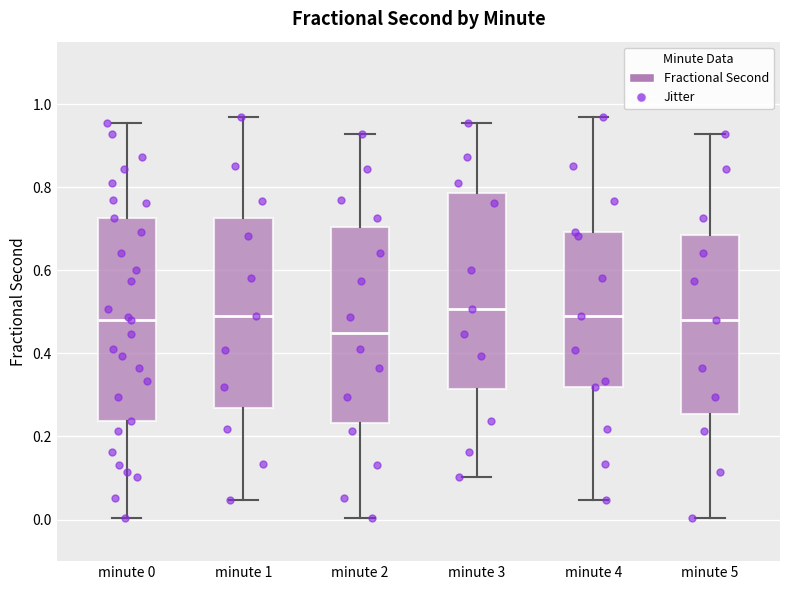

Reading left to right, read every box against the y-axis: the position of its median line, the range the box covers, and the ends of its whiskers. The values are not printed on the chart, so give them approximately, as read against the axis.

minute 0: median 0.48, box 0.24 to 0.72, whiskers 0.00 to 0.96
minute 1: median 0.50, box 0.26 to 0.72, whiskers 0.04 to 0.96
minute 2: median 0.44, box 0.24 to 0.70, whiskers 0.00 to 0.92
minute 3: median 0.50, box 0.32 to 0.78, whiskers 0.10 to 0.96
minute 4: median 0.50, box 0.32 to 0.70, whiskers 0.04 to 0.96
minute 5: median 0.48, box 0.26 to 0.68, whiskers 0.00 to 0.92